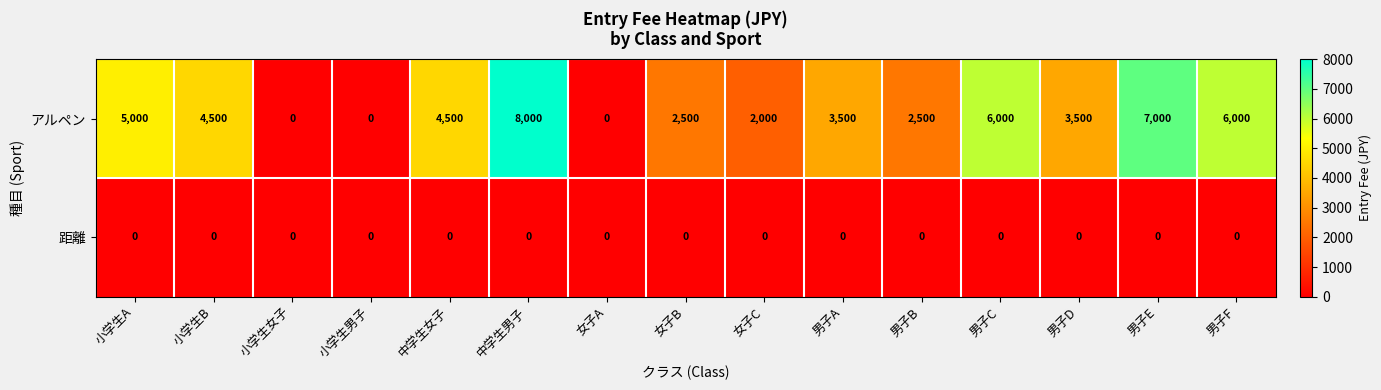

Which series has the largest total across all categories?

アルペン